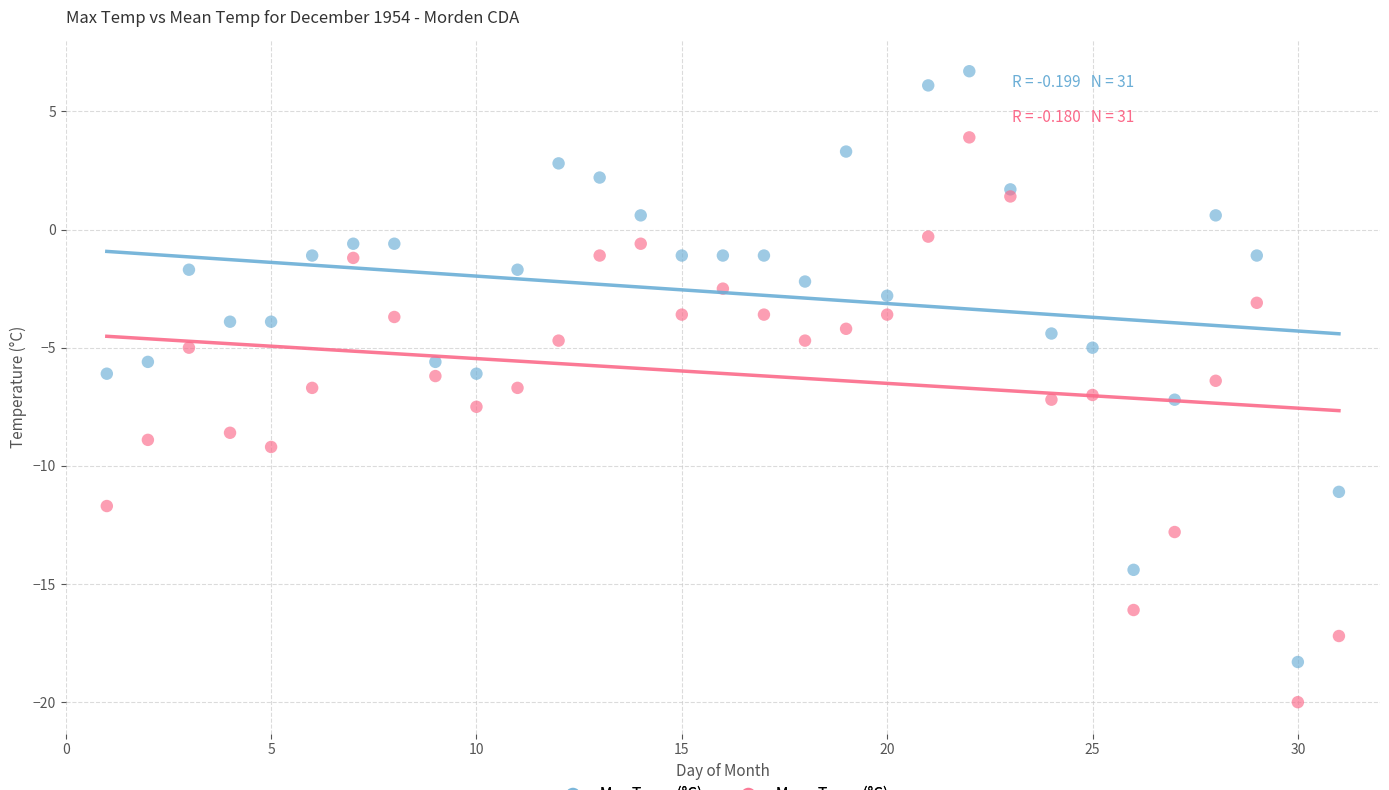

Which series contains the highest Y value?

Max Temp (°C)